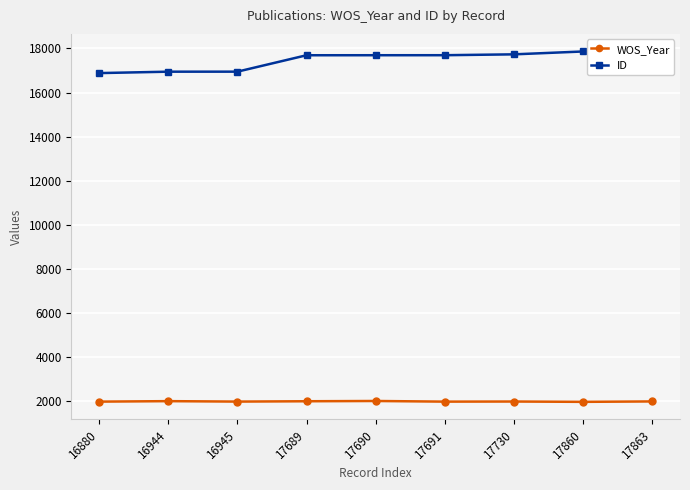

What is the difference between the ID values at 17860 and 17730?

130